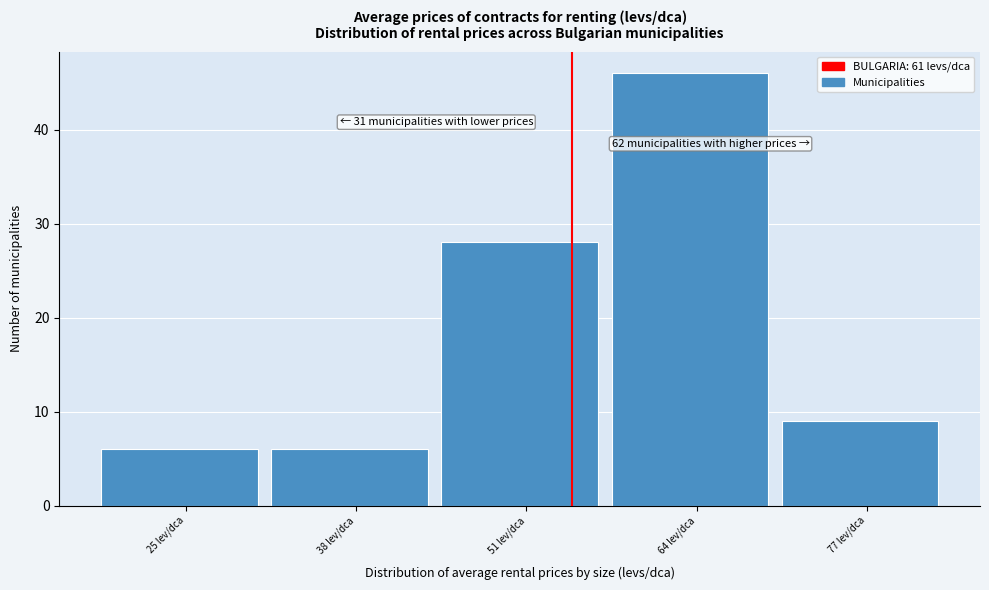

Reading right to left, extract all data points from this chart.

77 lev/dca=9	64 lev/dca=46	51 lev/dca=28	38 lev/dca=6	25 lev/dca=6